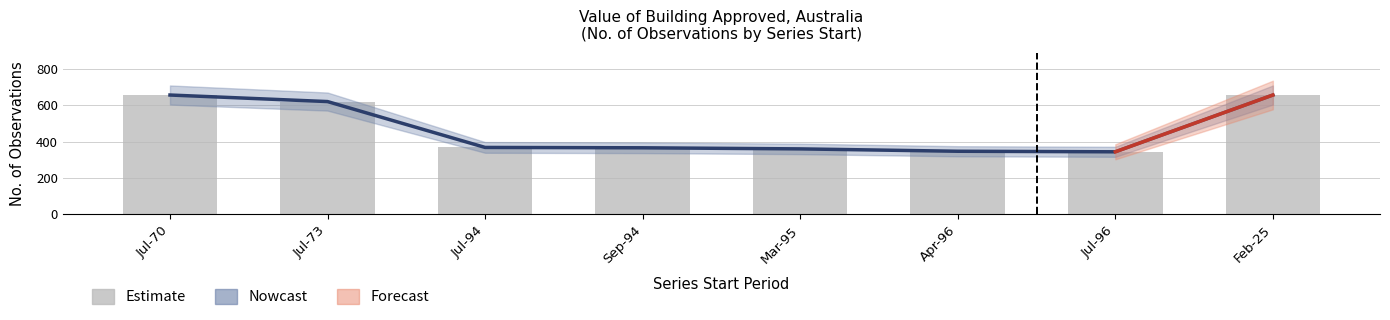

What is the greatest value displayed?

656